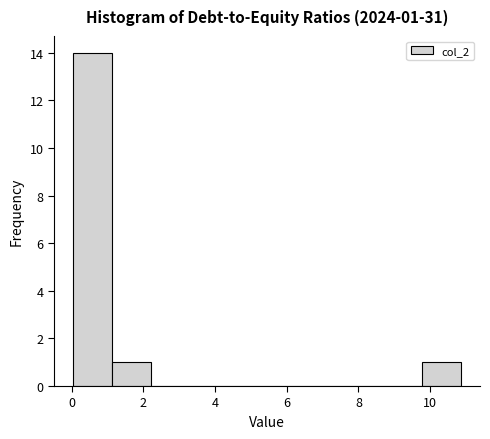

Over which range of the x-axis is the bar tallest?

0.0 to 1.2